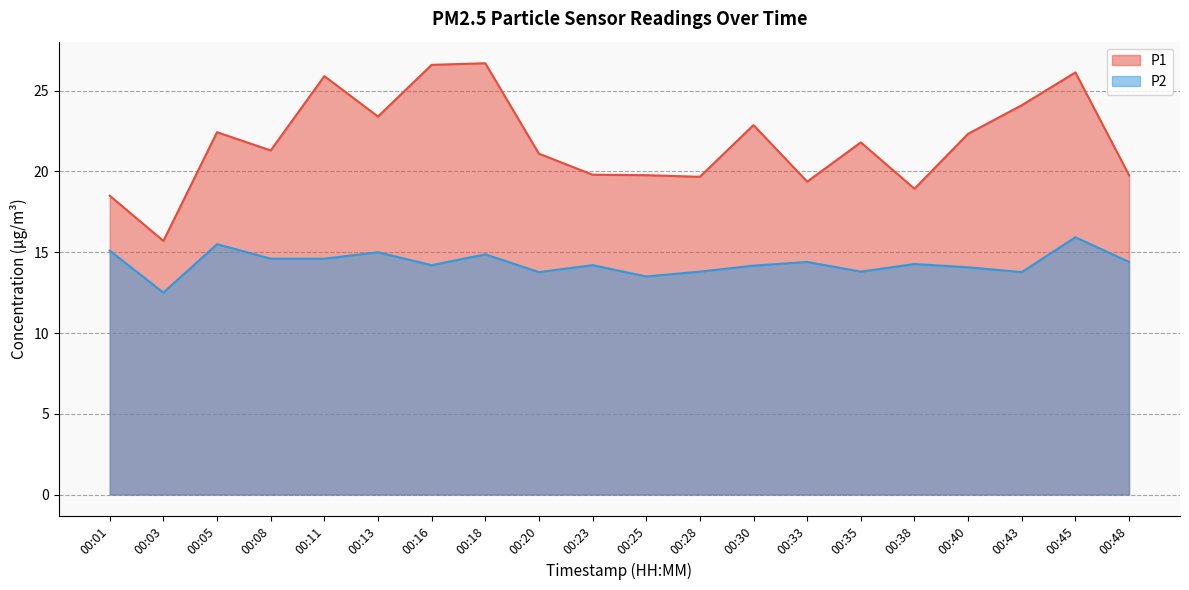

How many interior local valleys does the P1 series have?

6